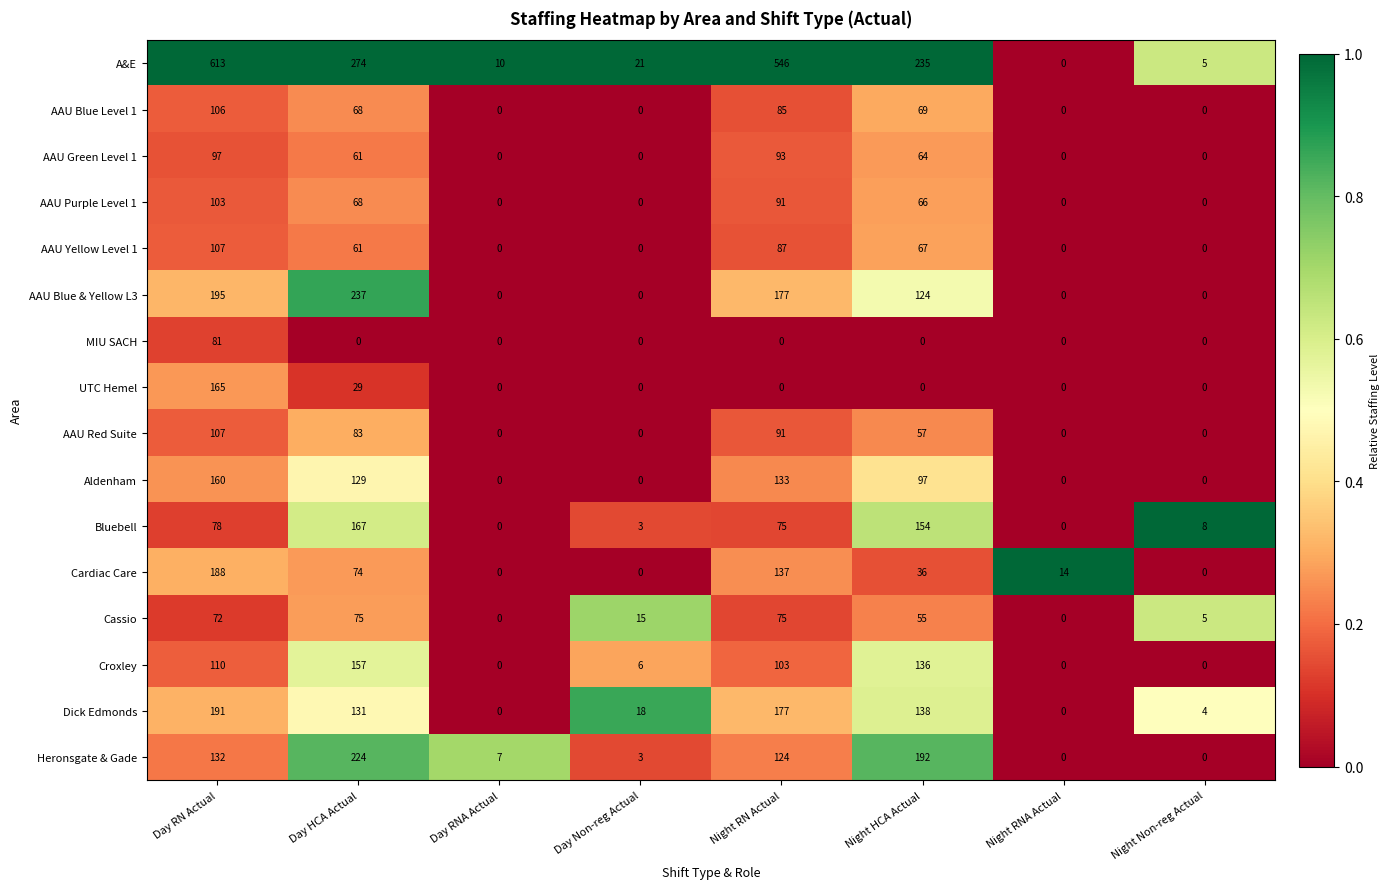

What is the sum of all AAU Blue & Yellow L3 values?

733